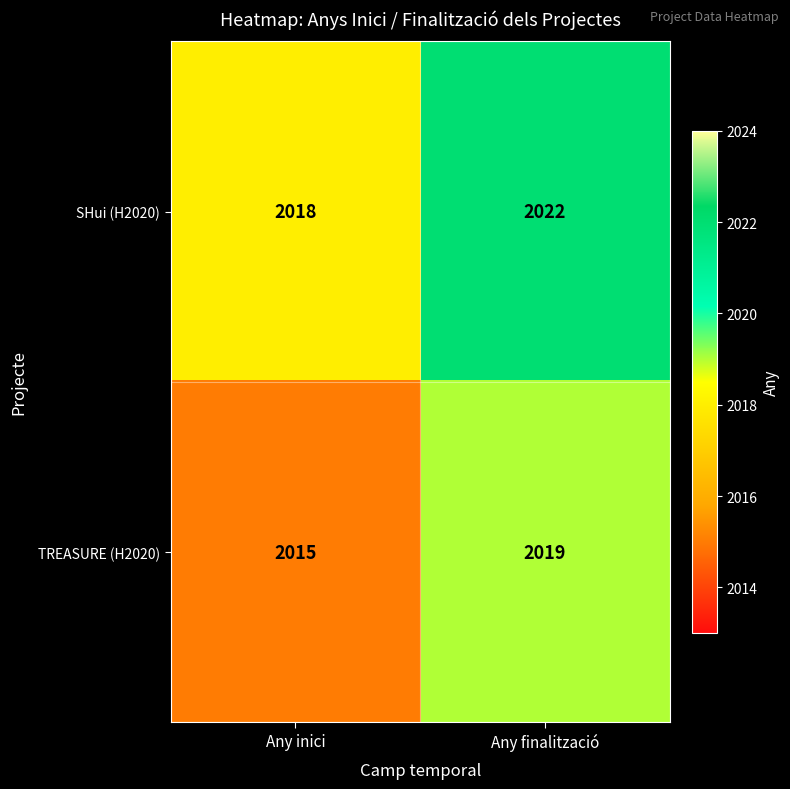

At Any finalització, list the series in order from largest to smallest.

SHui (H2020), TREASURE (H2020)